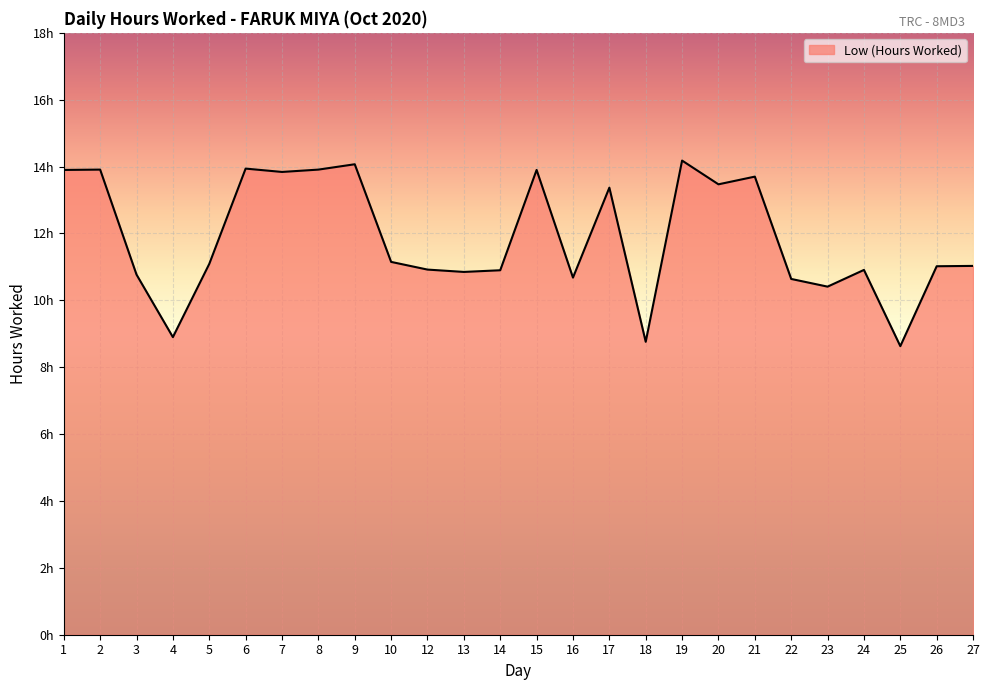

What is the approximate value at 23?

10.4